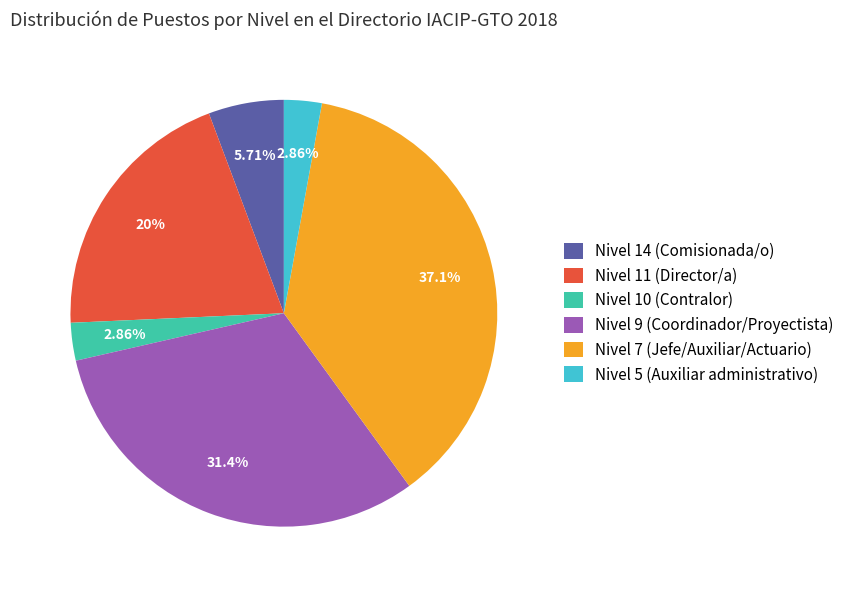

Which slice is the largest?

Nivel 7 (Jefe/Auxiliar/Actuario)